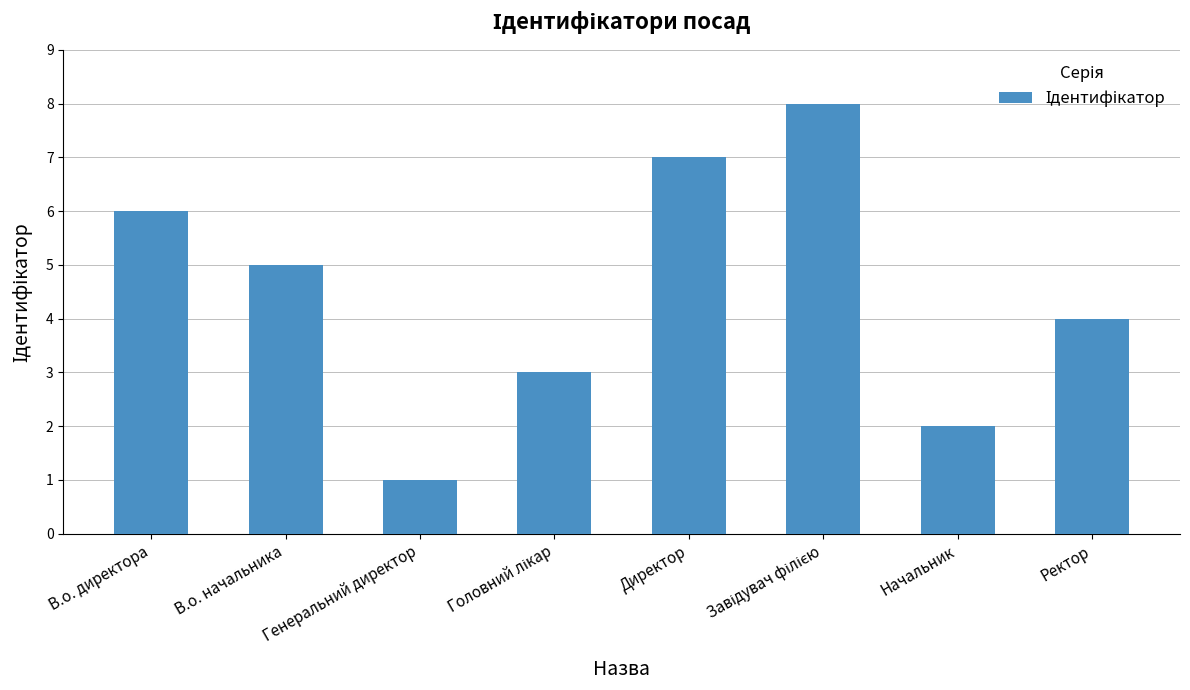

Where is the data nearest to the value 4?

Ректор